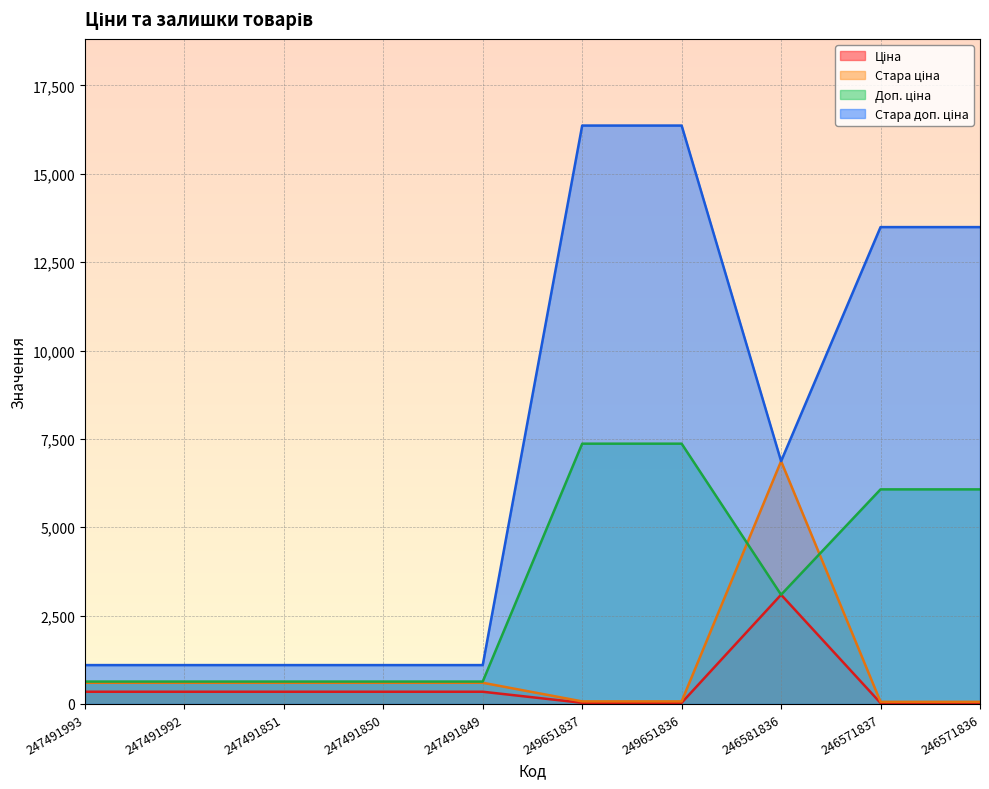

Count the number of data series in this chart.

4